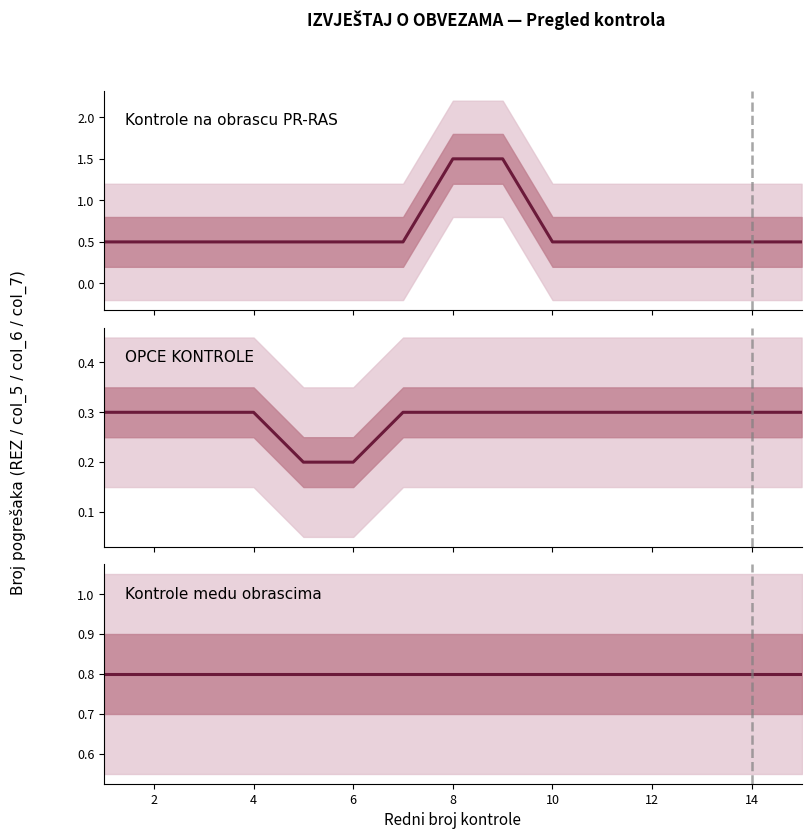

Is it true that OPCE KONTROLE equals 0.5 at 8?

False